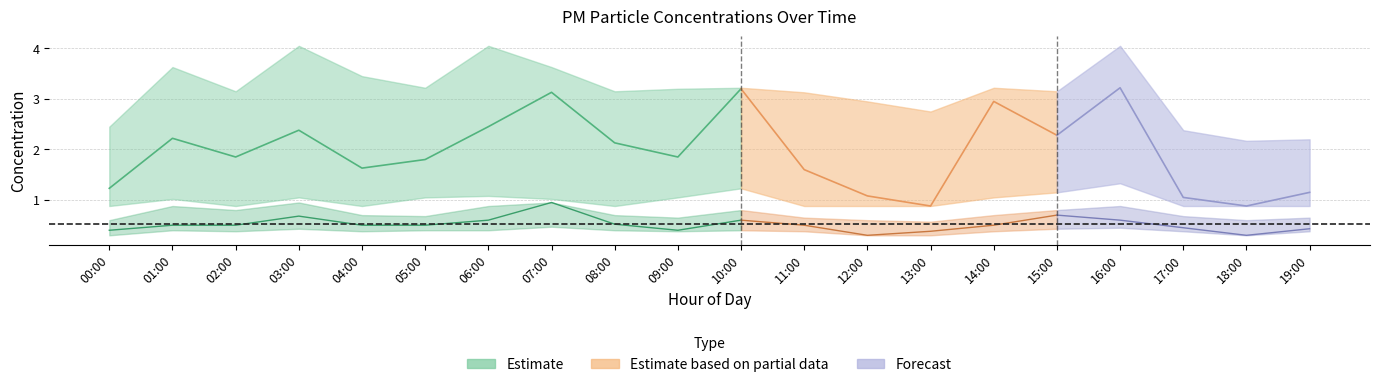

At 06:00, list the series in order from smallest to largest.

P2_lower, P2, P2_upper, P1_lower, P1, P1_upper